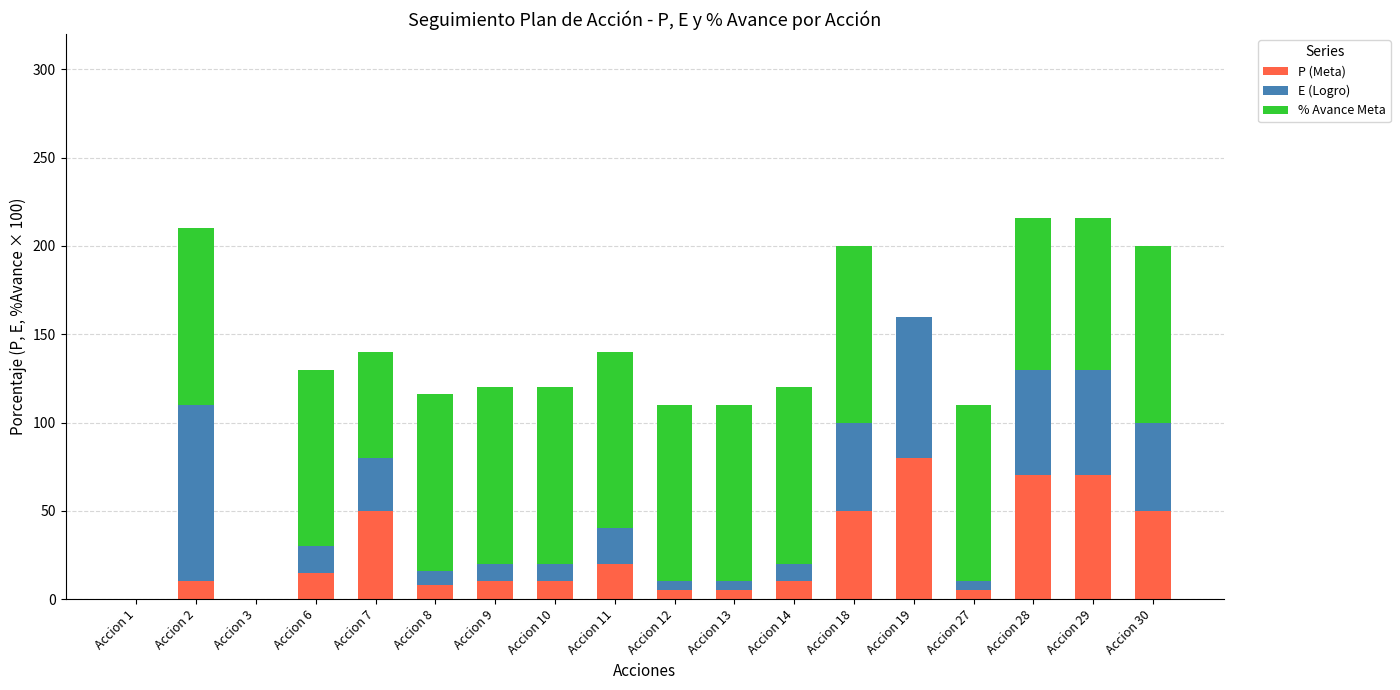

Count the number of data series in this chart.

3